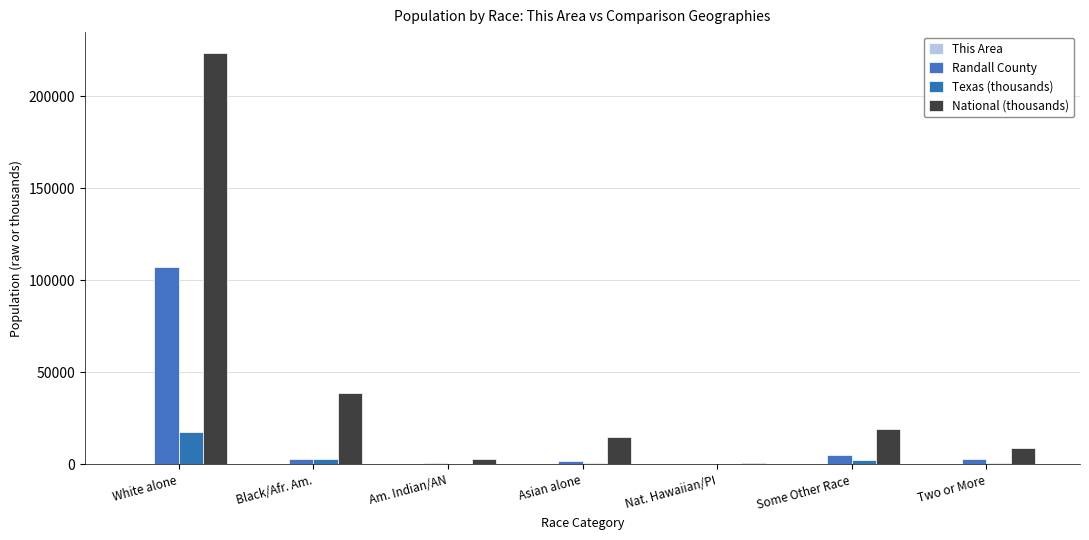

Does the chart contain stacked bars?

No